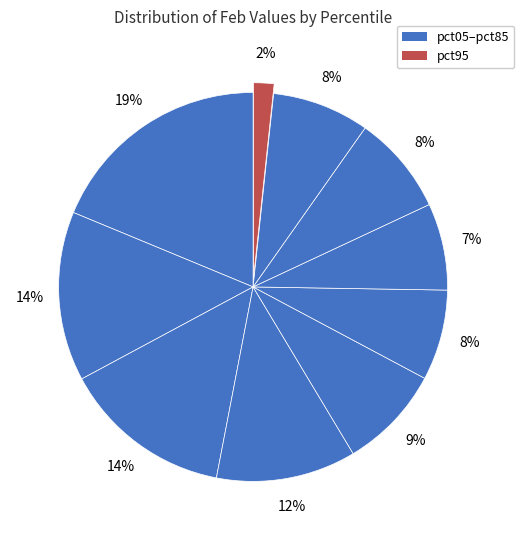

Count the number of slices in the pie.

10